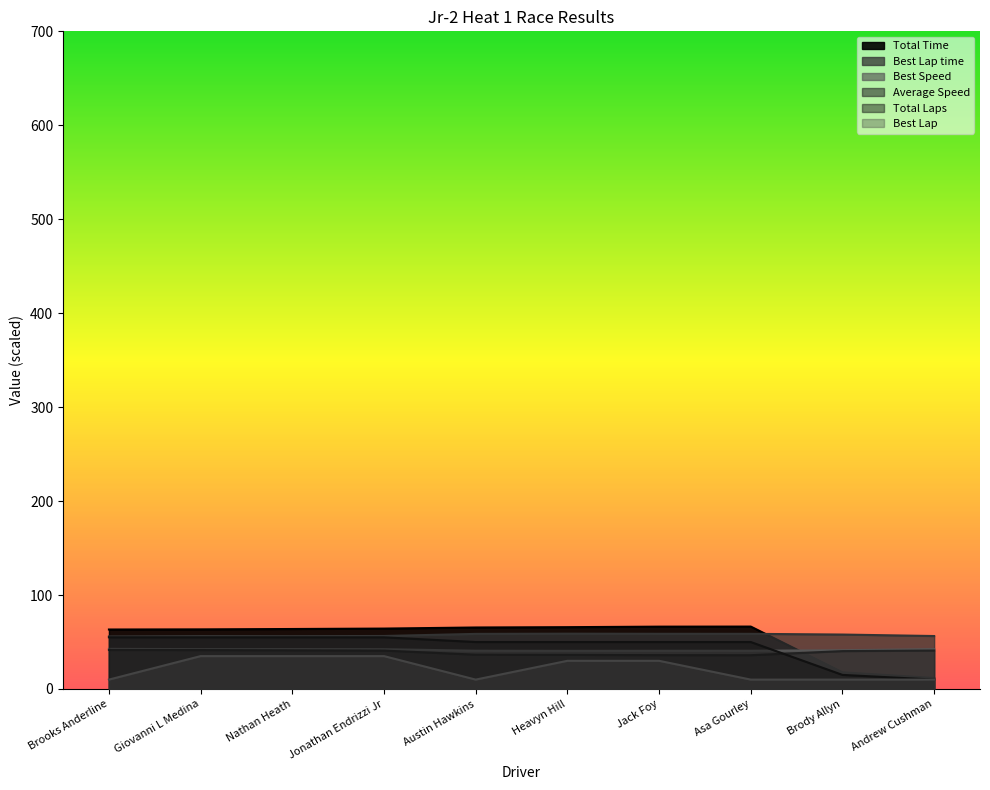

True or false: Total Time and Best Lap cross at least once.

False